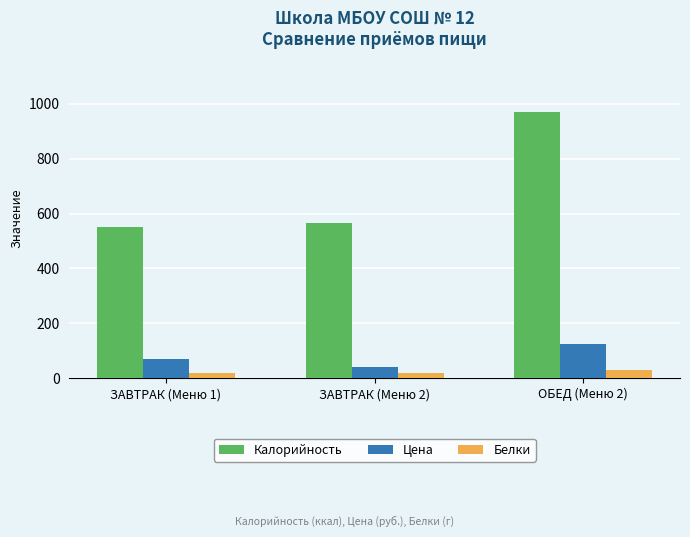

The value of Белки at ЗАВТРАК (Меню 1) is 18.0. True or false?

True